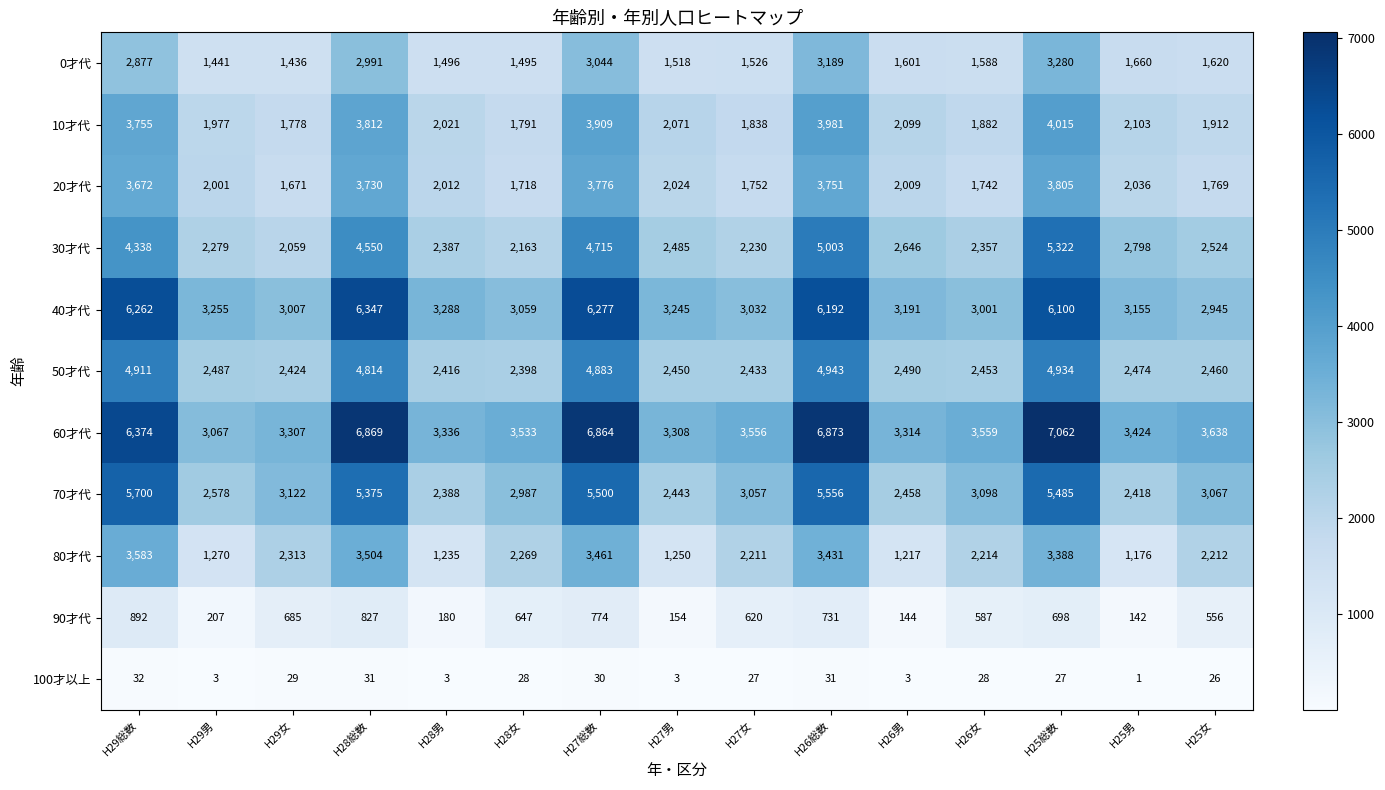

The value of 10才代 at H27総数 is 2228. True or false?

False